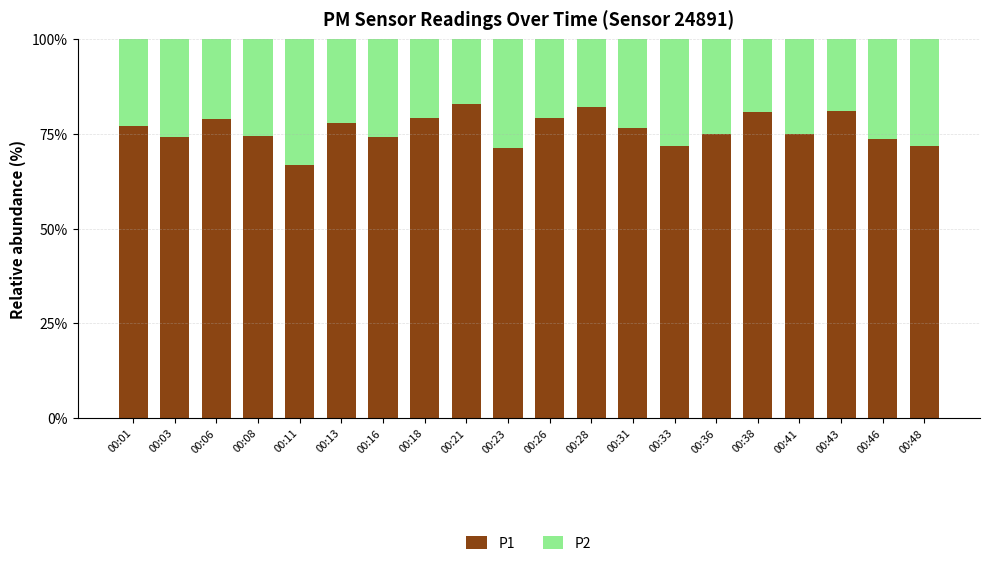

What is the total value across all series at 00:46?

100.0